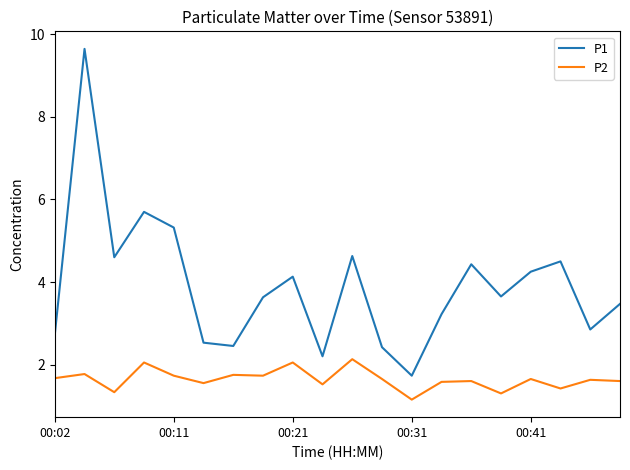

Which series has the widest spread of values?

P1